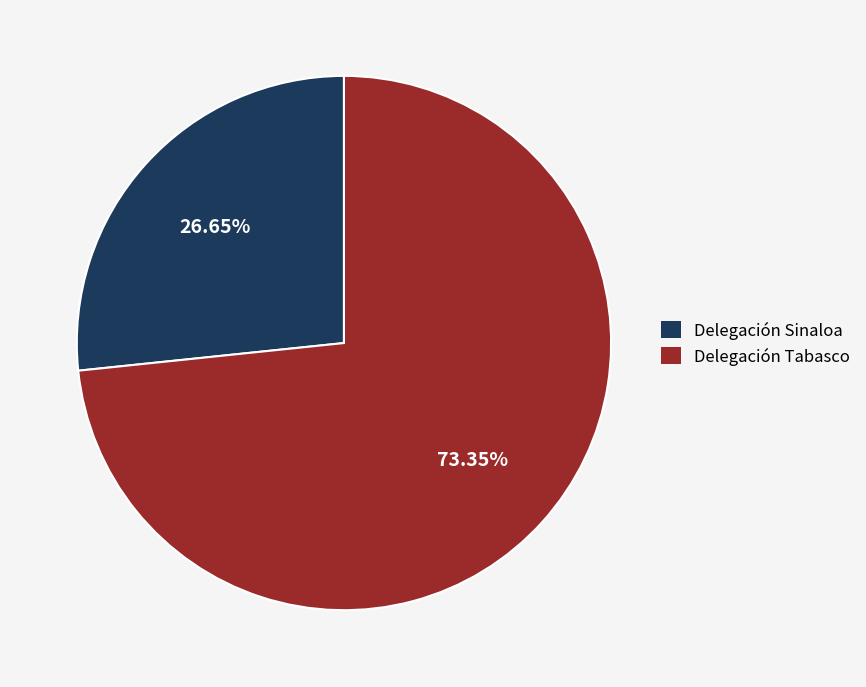

What percentage do Delegación Tabasco and Delegación Sinaloa together represent?

100.0%